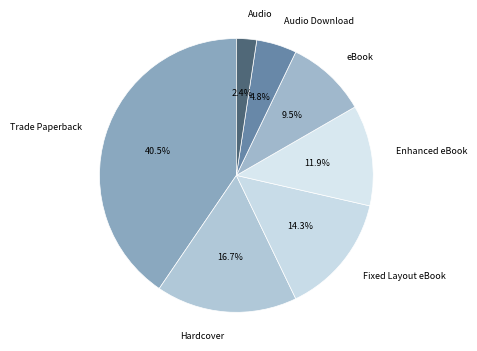

Does Hardcover represent more than half of the total?

No